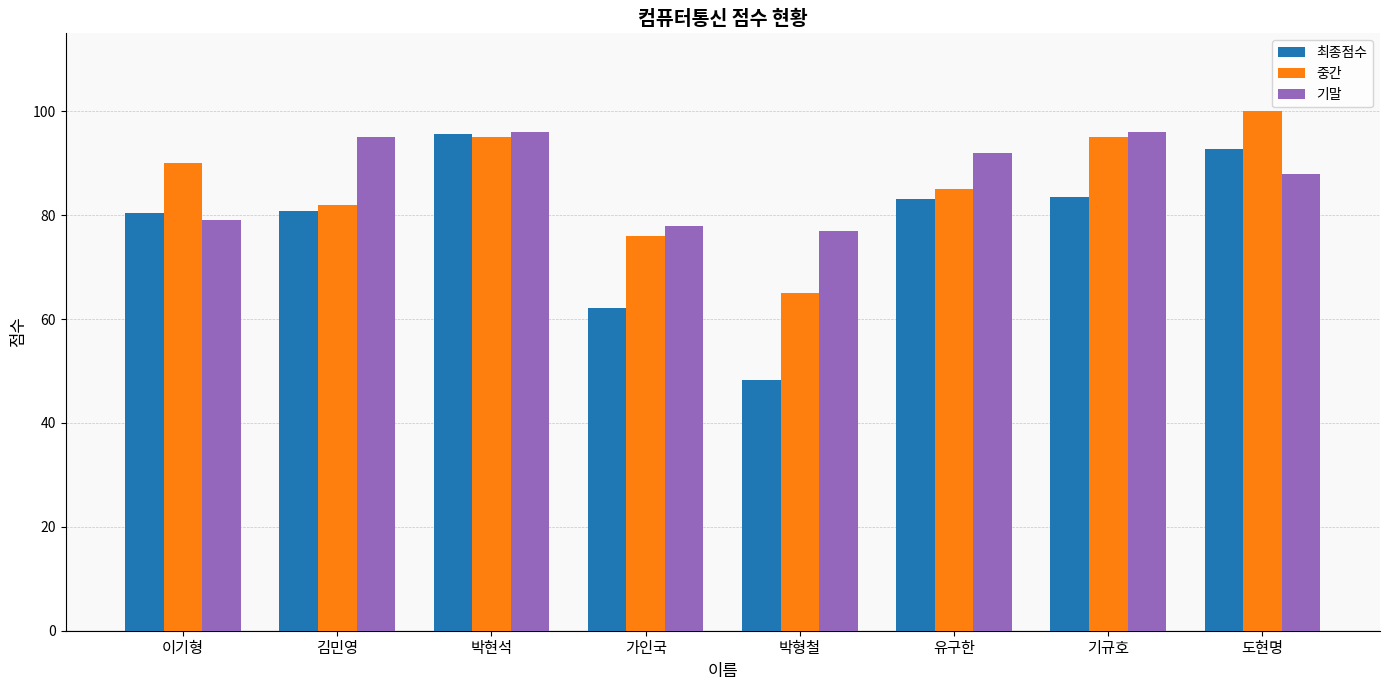

Which label corresponds to the smallest value in the chart?

박형철